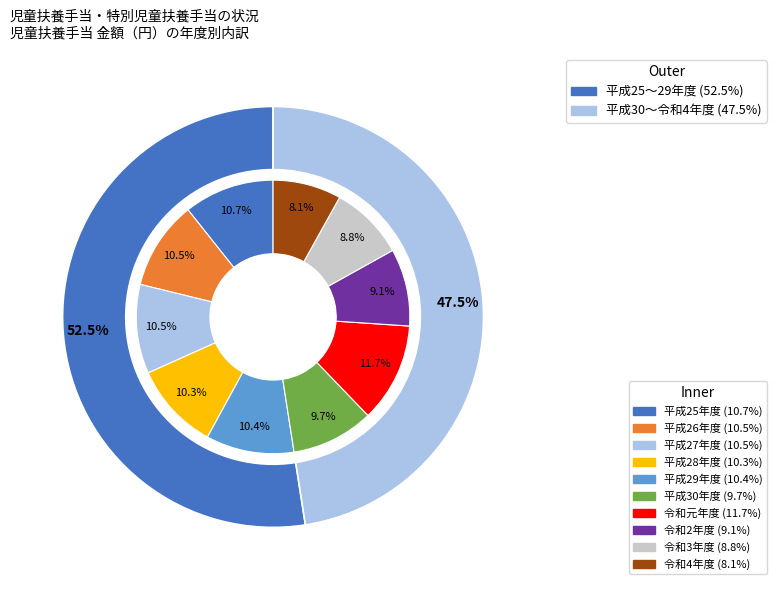

To the nearest percent, what percentage of the pie is 平成29年度?

10%